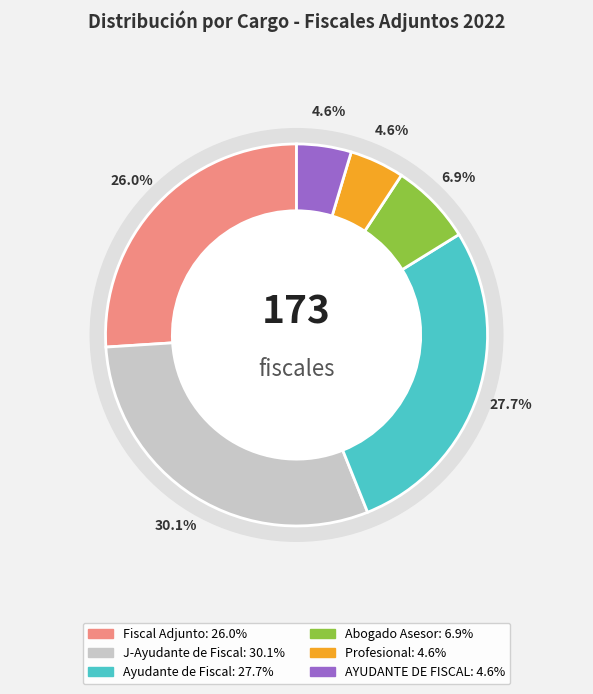

To the nearest percent, what is the difference between the J-Ayudante de Fiscal and Profesional slice percentages?

25%